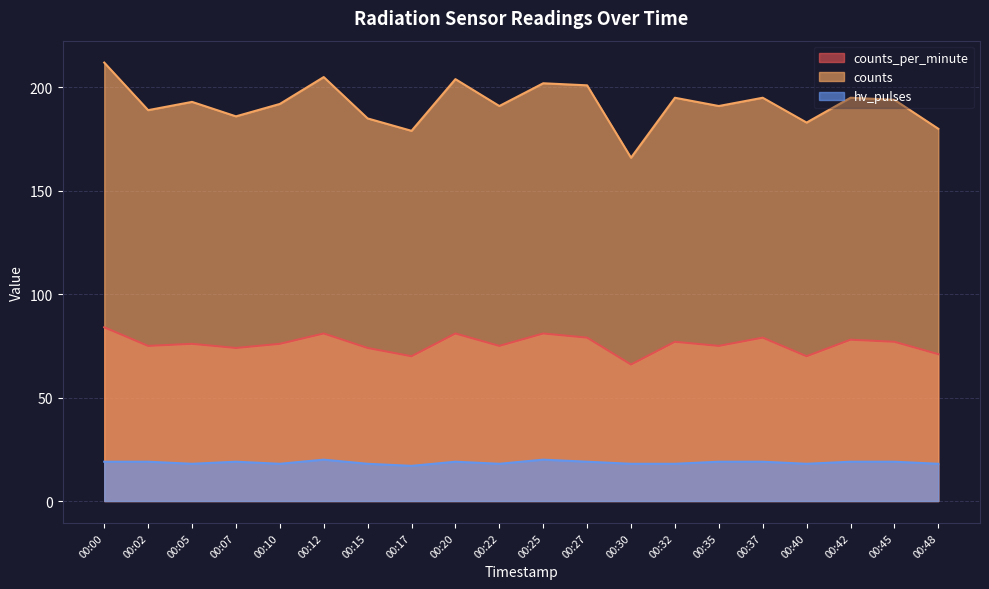

At which category does the chart reach its peak across all series?

00:00